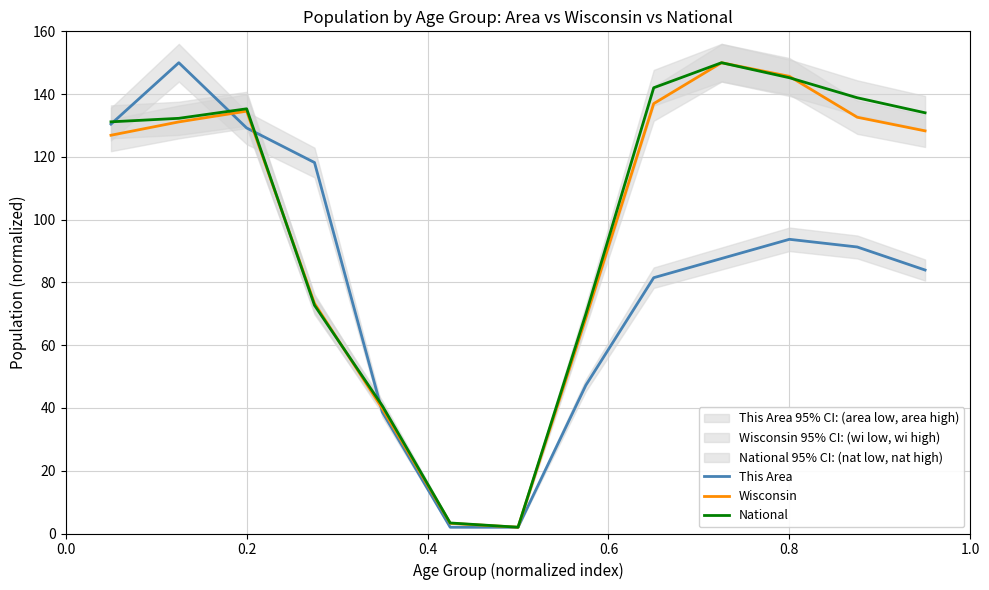

True or false: This Area has more than 0 points higher than both neighbors.

True